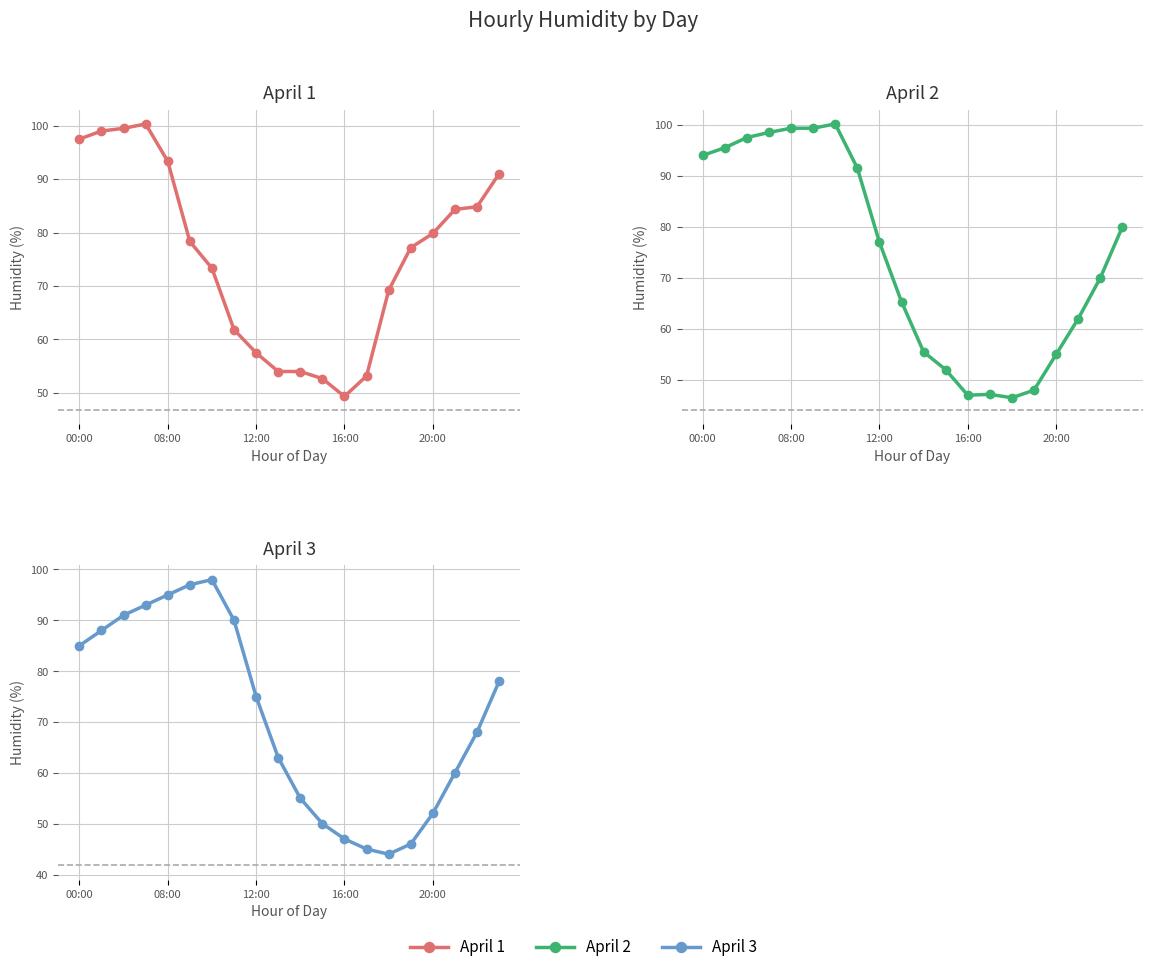

What is the difference between the maximum and second lowest values in the April 3 series?

53.0